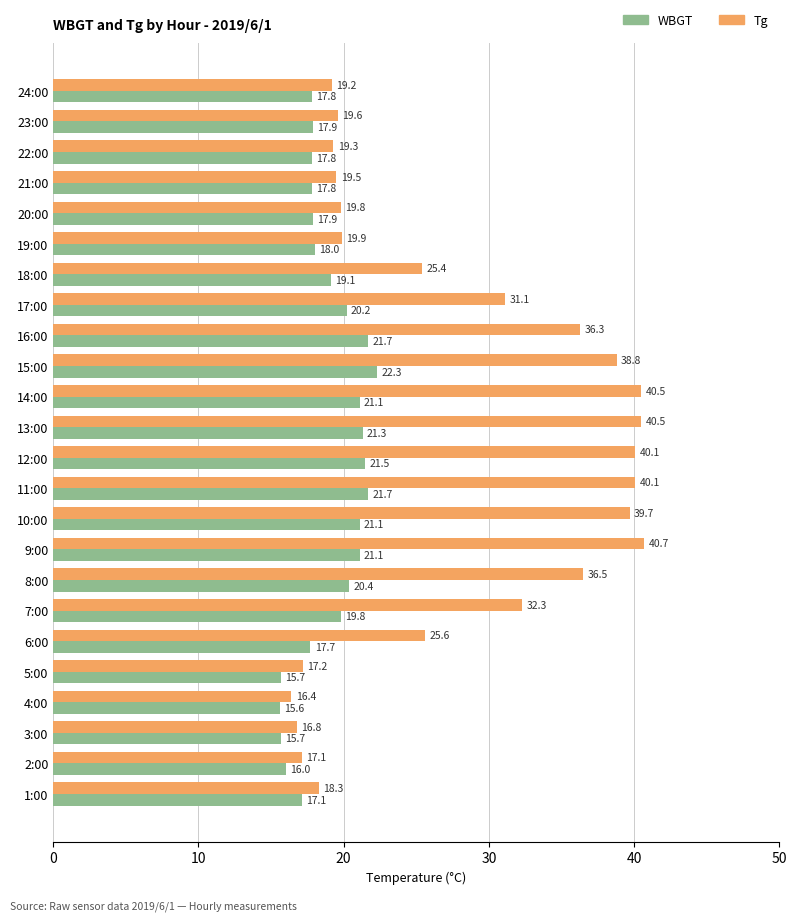

How many data points in WBGT are less than 19?

12